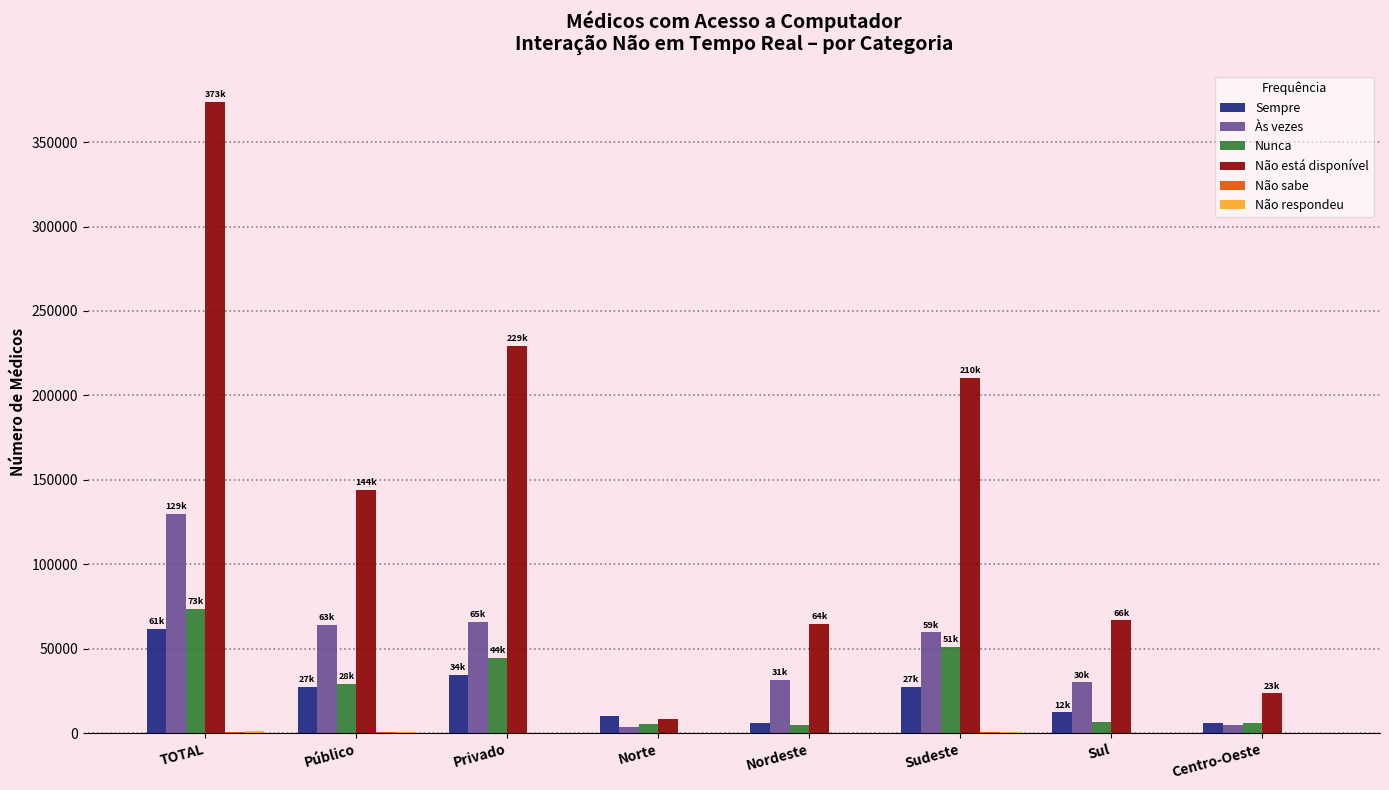

The Nunca series shows 71719 at Sudeste. True or false?

False